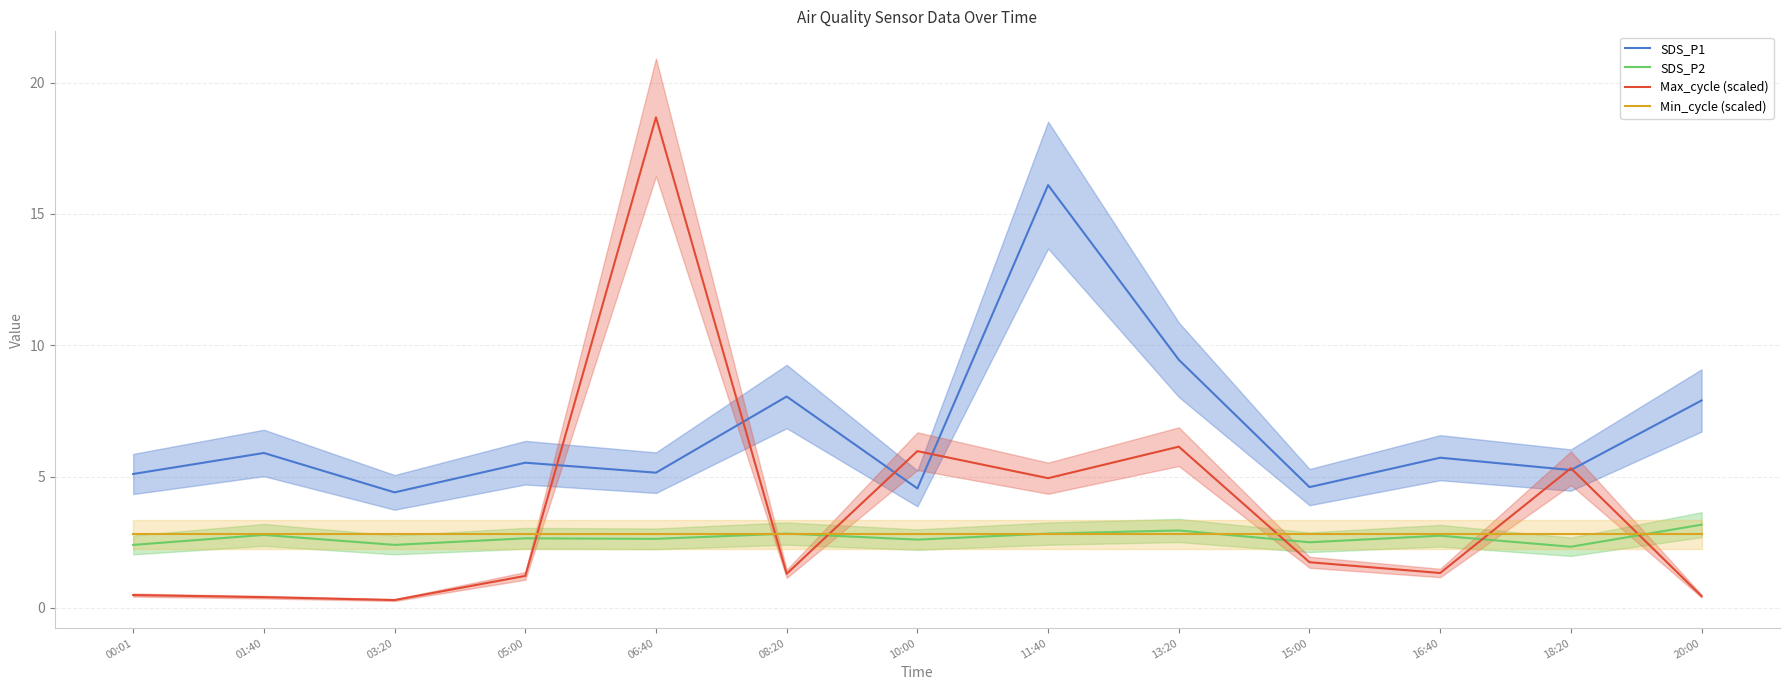

Which category has the lowest value in the Min_cycle (scaled) series?

00:01